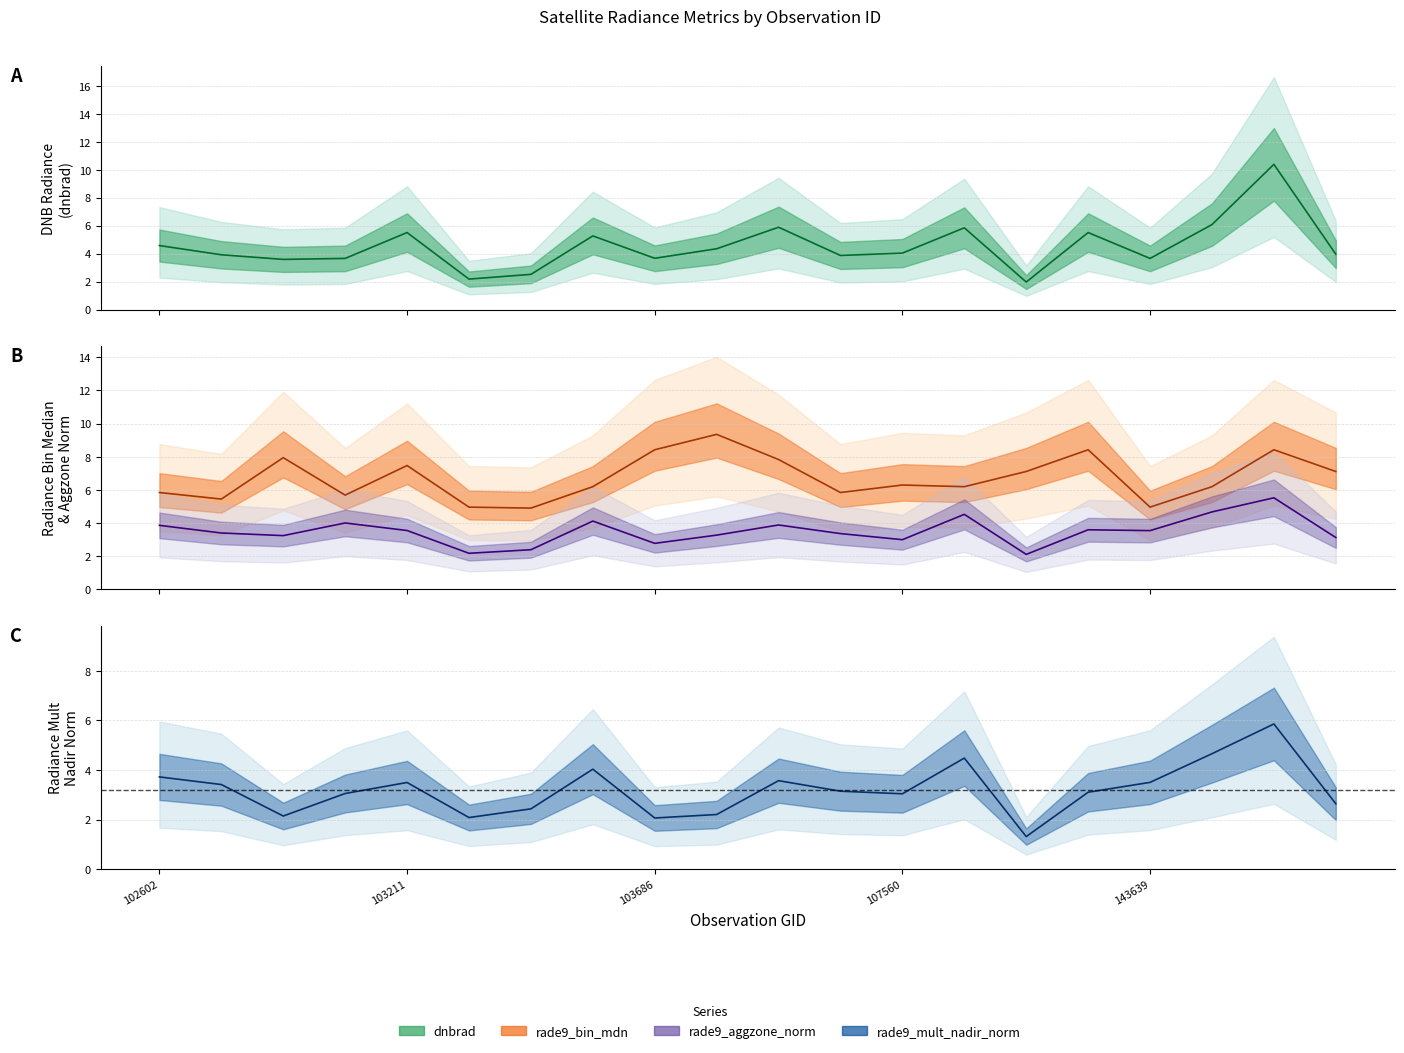

Is the value of rade9_aggzone_norm at 144431 greater than the value of dnbrad at 109495?

No